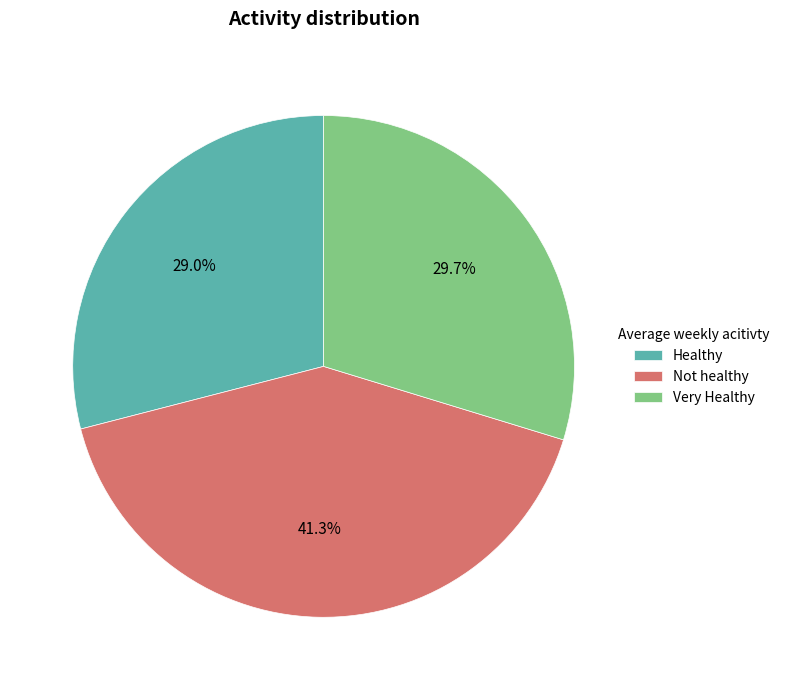

What is the ratio of the value at Healthy to the value at Very Healthy?

1.0